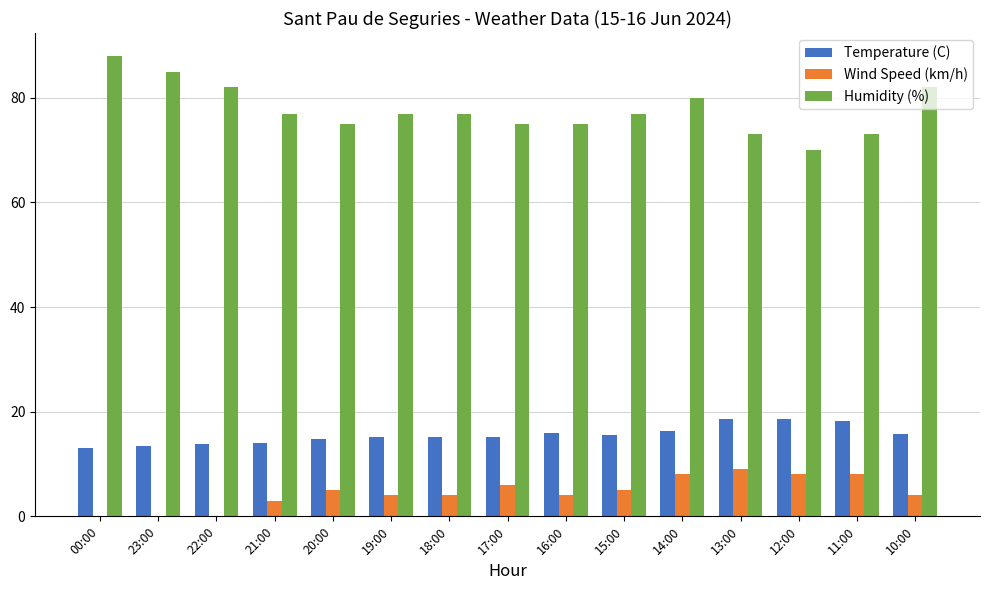

What is the sum of the Temperature (C) values at 21:00 and 12:00?

32.7